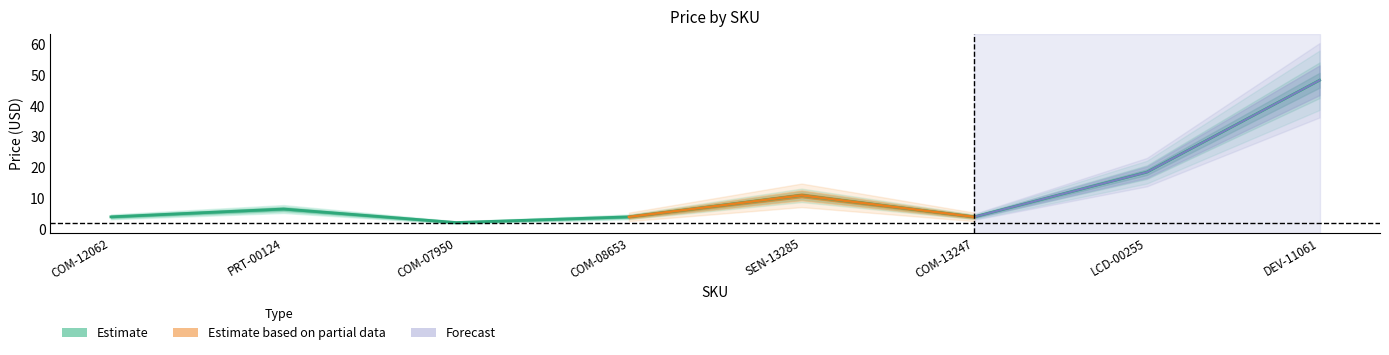

True or false: the data shows 4.0 at COM-08653.

True